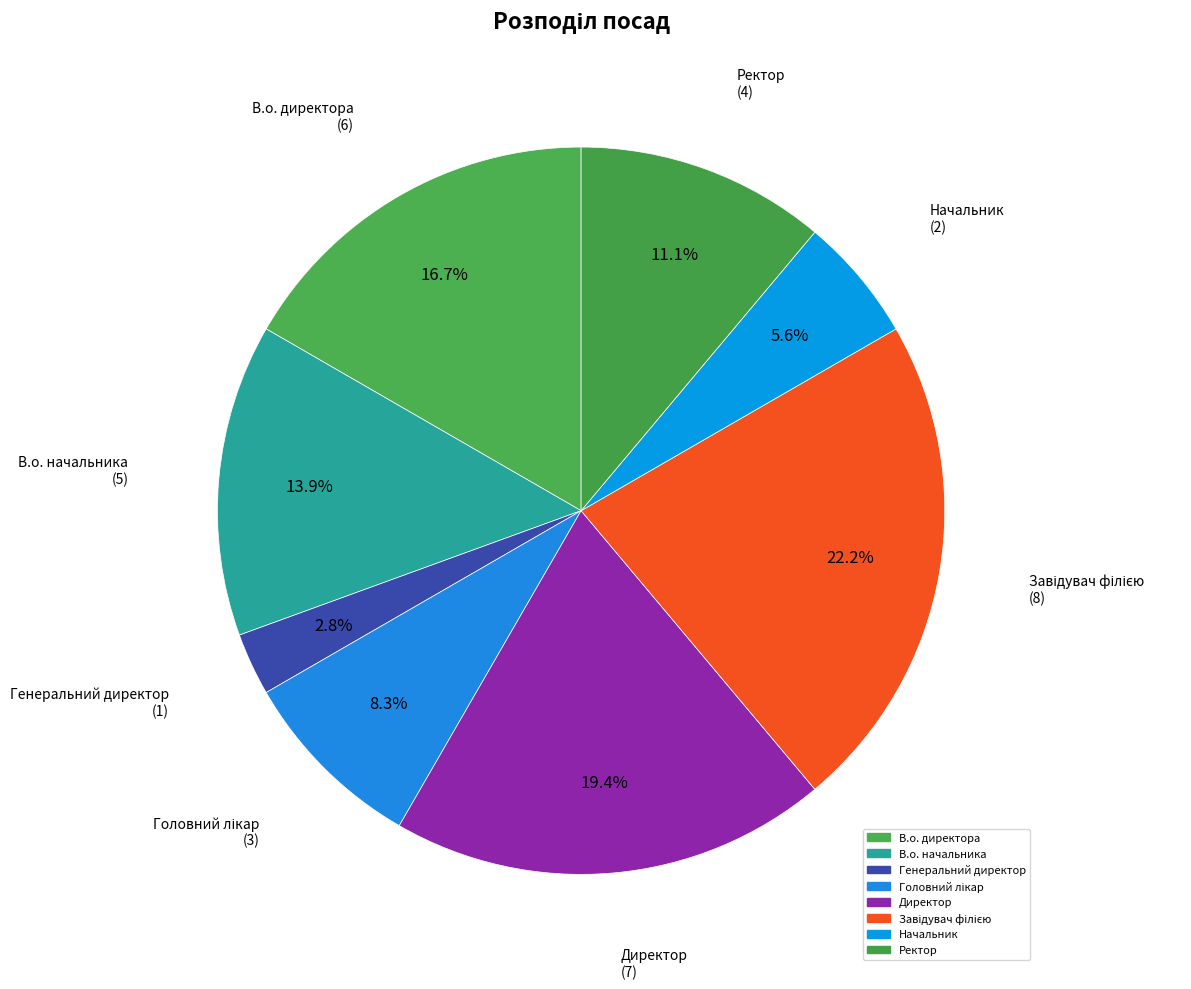

What percentage is the Головний лікар slice, to the nearest percent?

8%